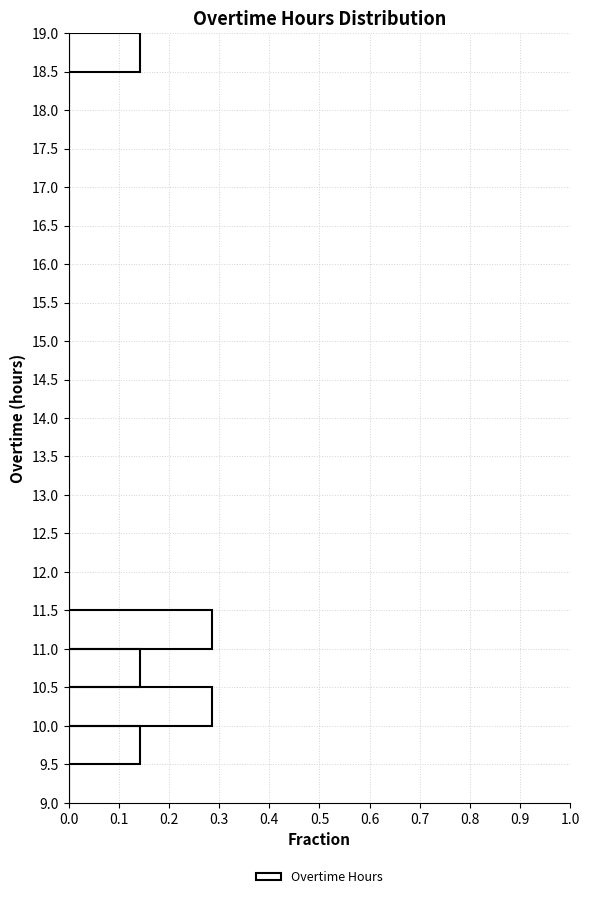

Reading bottom to top, transcribe this chart: for each bar, give the range it covers on the y-axis and its length. The values are not printed on the chart, so give them approximately, as read against the axis.

9.0 to 9.5: 0
9.5 to 10.0: 0.14
10.0 to 10.5: 0.29
10.5 to 11.0: 0.14
11.0 to 11.5: 0.29
11.5 to 12.0: 0
12.0 to 12.5: 0
12.5 to 13.0: 0
13.0 to 13.5: 0
13.5 to 14.0: 0
14.0 to 14.5: 0
14.5 to 15.0: 0
15.0 to 15.5: 0
15.5 to 16.0: 0
16.0 to 16.5: 0
16.5 to 17.0: 0
17.0 to 17.5: 0
17.5 to 18.0: 0
18.0 to 18.5: 0
18.5 to 19.0: 0.14